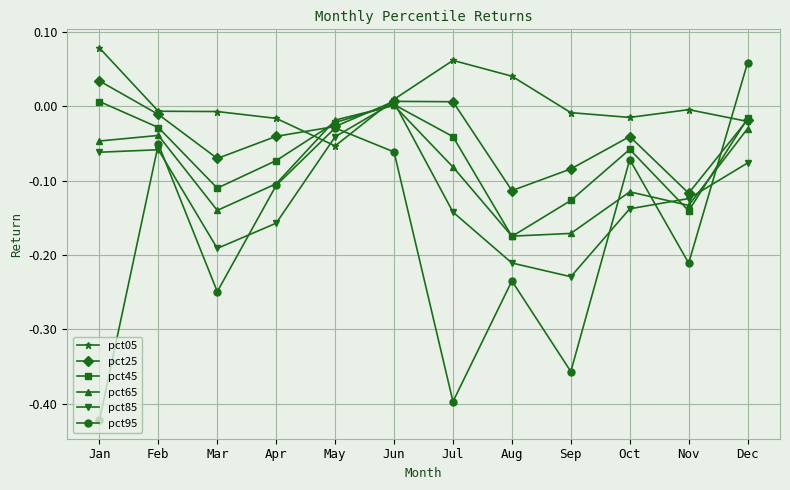

How many lines are shown in the chart?

6